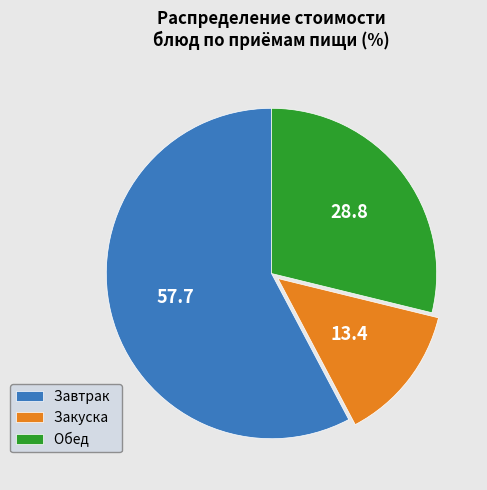

Is it true that Обед is 43% of the pie?

False